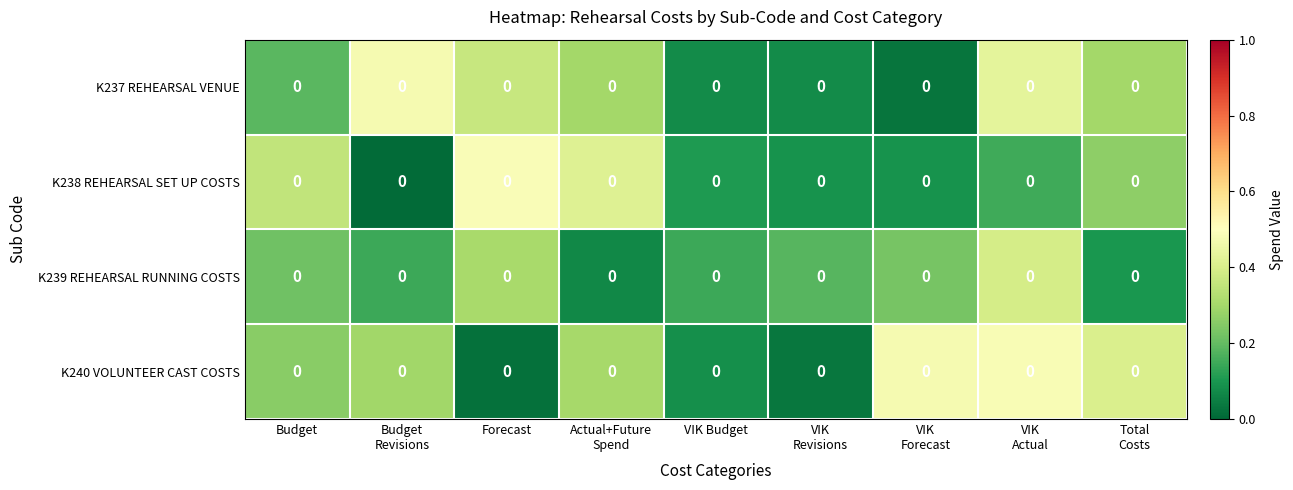

Count the number of data series in this chart.

4